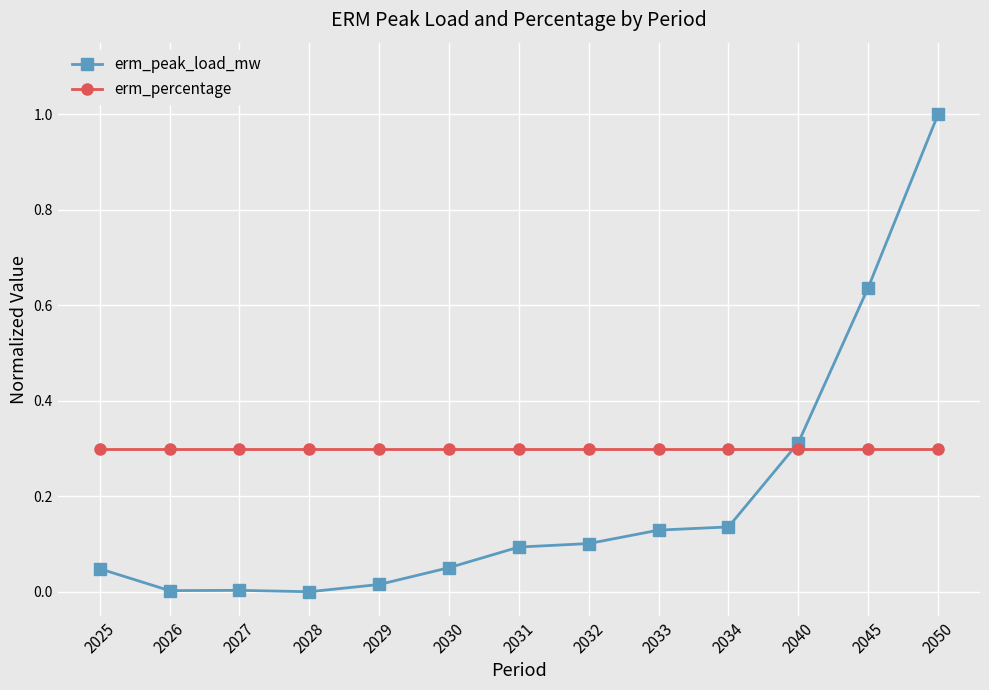

At 2028, list the series in order from largest to smallest.

erm_percentage, erm_peak_load_mw